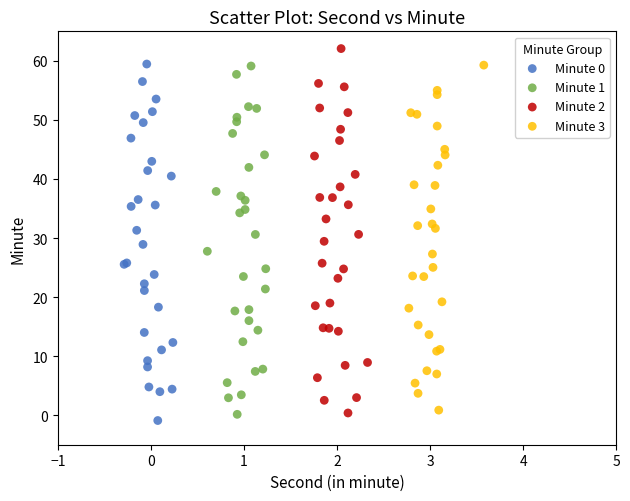

What are all the series names shown in the legend?

Minute 0, Minute 1, Minute 2, Minute 3